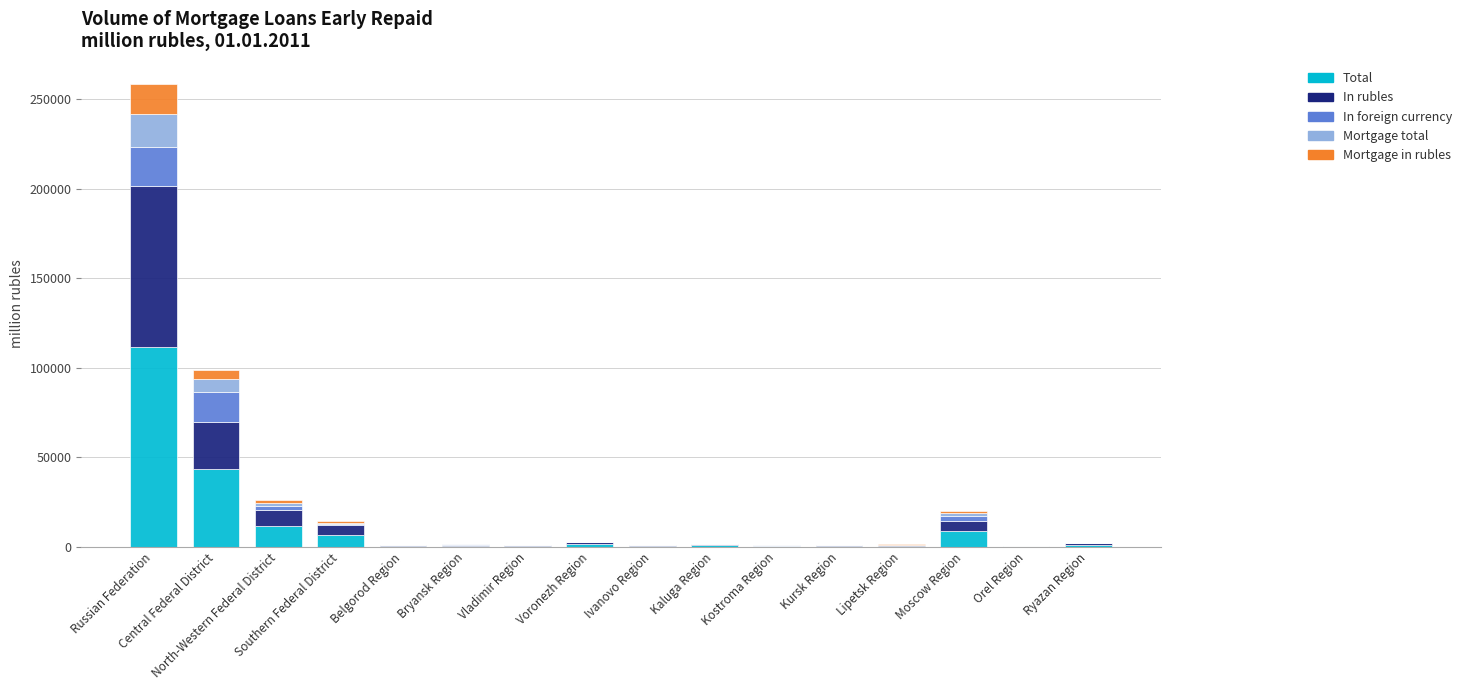

What is the sum of all Total values?

187205